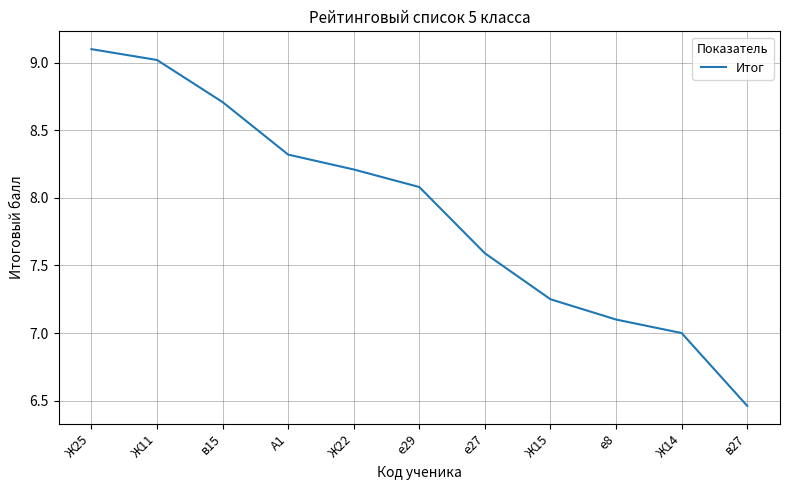

Which category has the highest value across all series?

Ж25